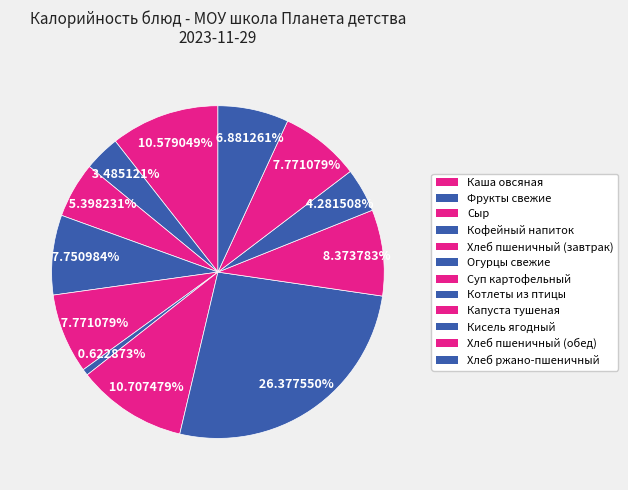

How many segments does this pie chart have?

12